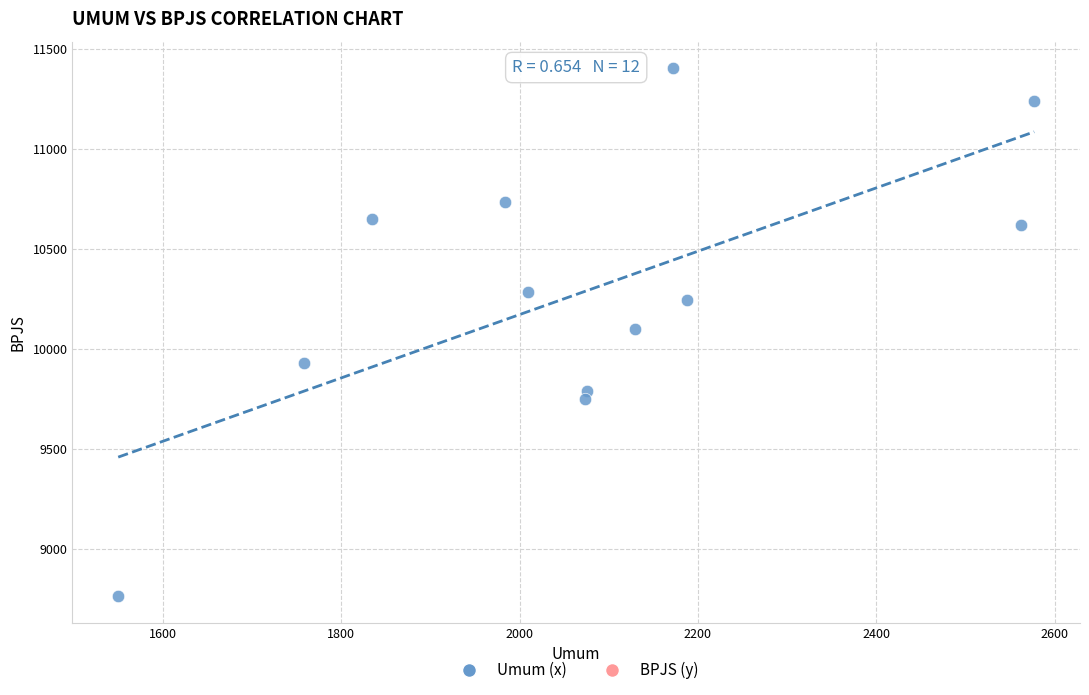

What is the range of Y values (max minus min)?

2644